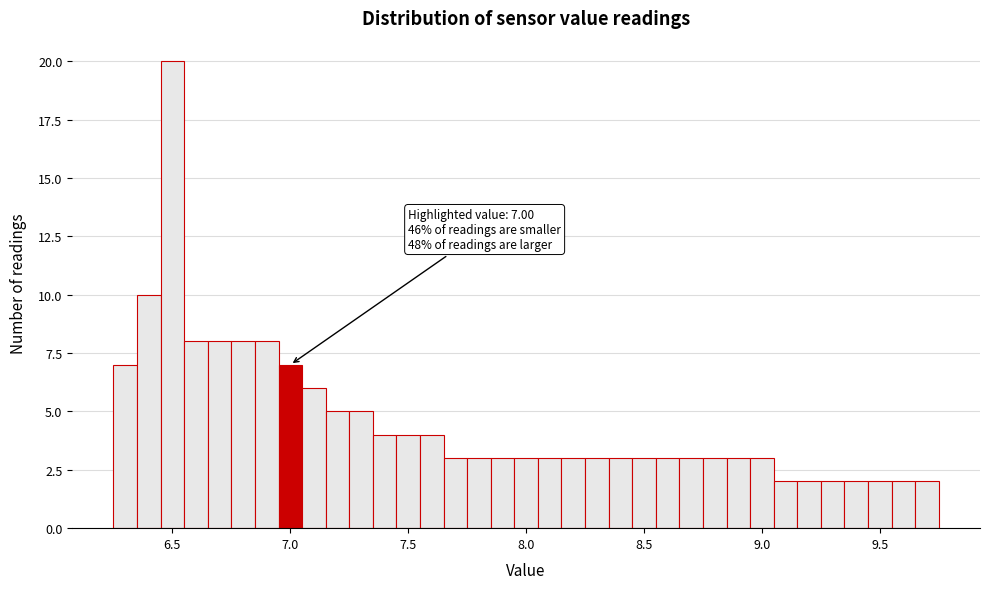

Read against the x-axis, roughly where is the centre of the tallest bar?

6.50